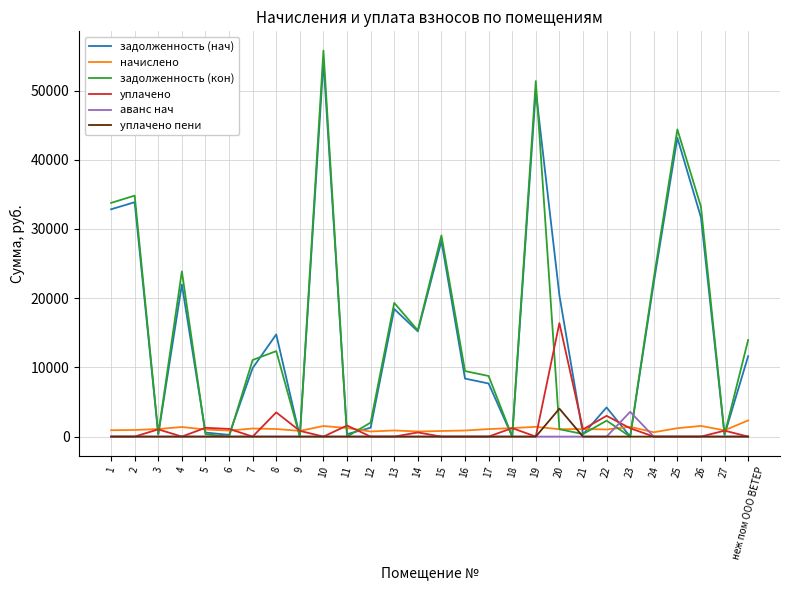

At which category is the sum across all series the highest?

10